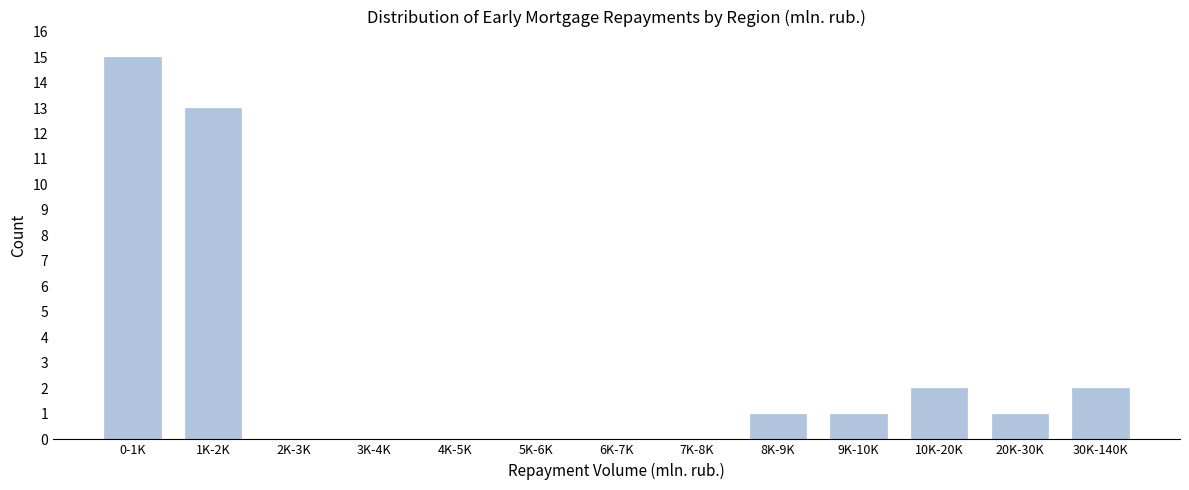

Reading right to left, extract all data points from this chart.

30K-140K=2	20K-30K=1	10K-20K=2	9K-10K=1	8K-9K=1	7K-8K=0	6K-7K=0	5K-6K=0	4K-5K=0	3K-4K=0	2K-3K=0	1K-2K=13	0-1K=15